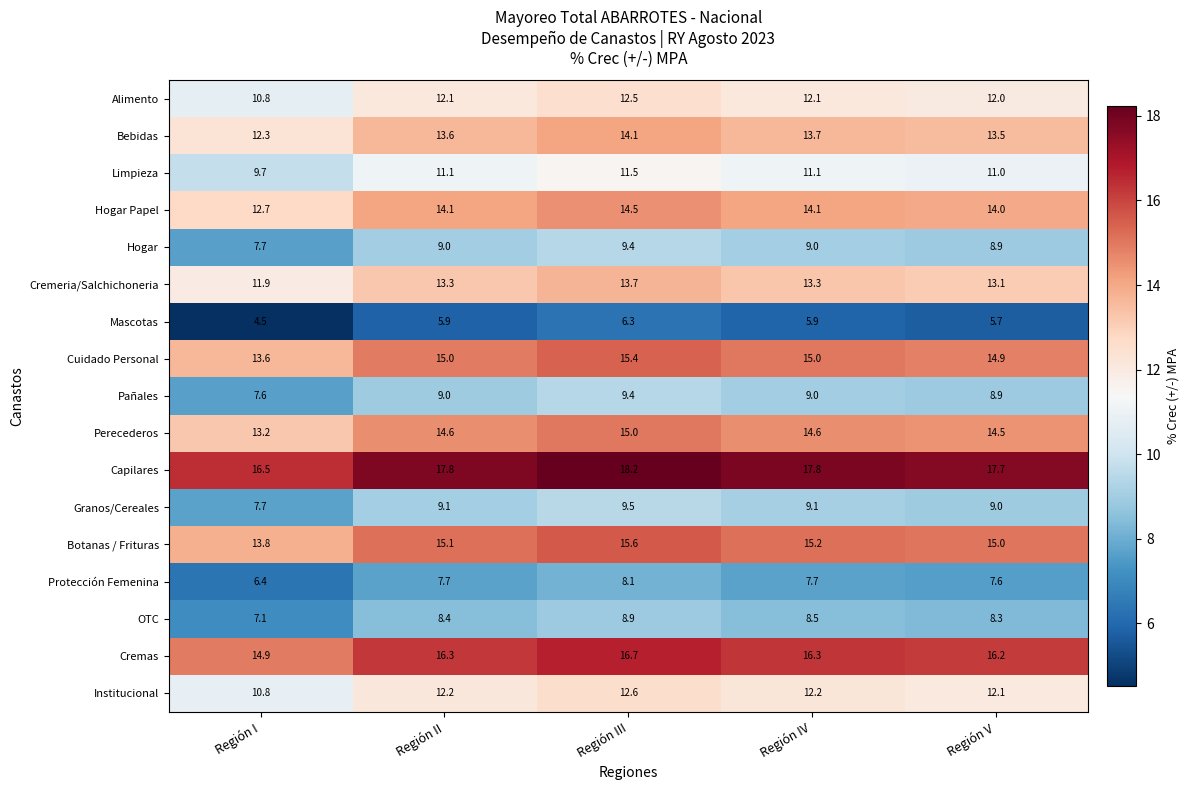

What is the smallest value displayed?

4.5